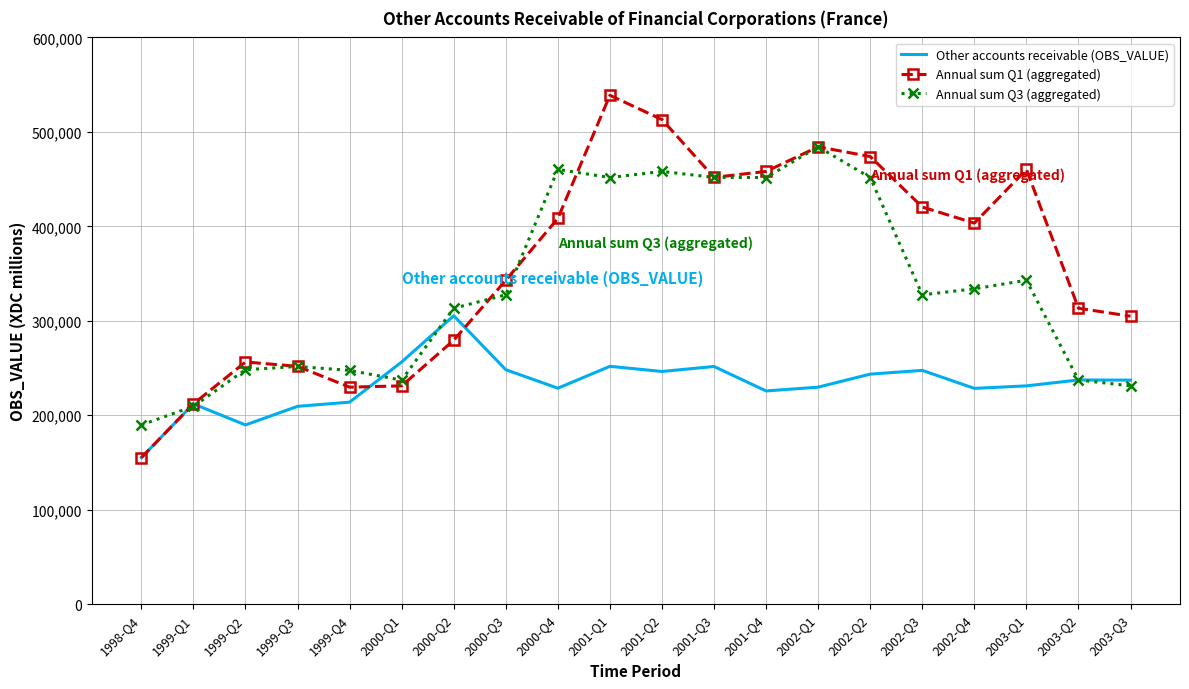

Rank the series by their average value, from lowest to highest.

Other accounts receivable (OBS_VALUE), Annual sum Q3 (aggregated), Annual sum Q1 (aggregated)